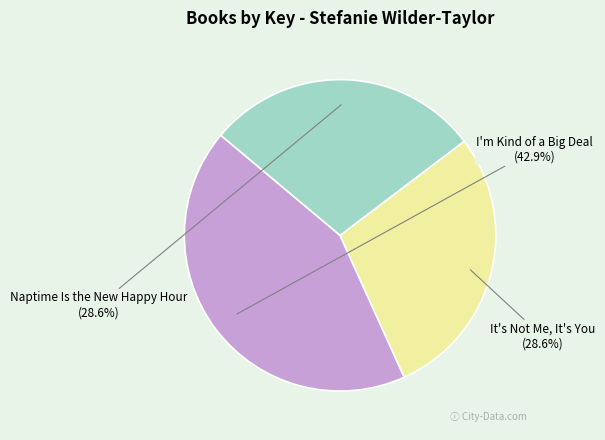

Does any single category account for the majority?

No